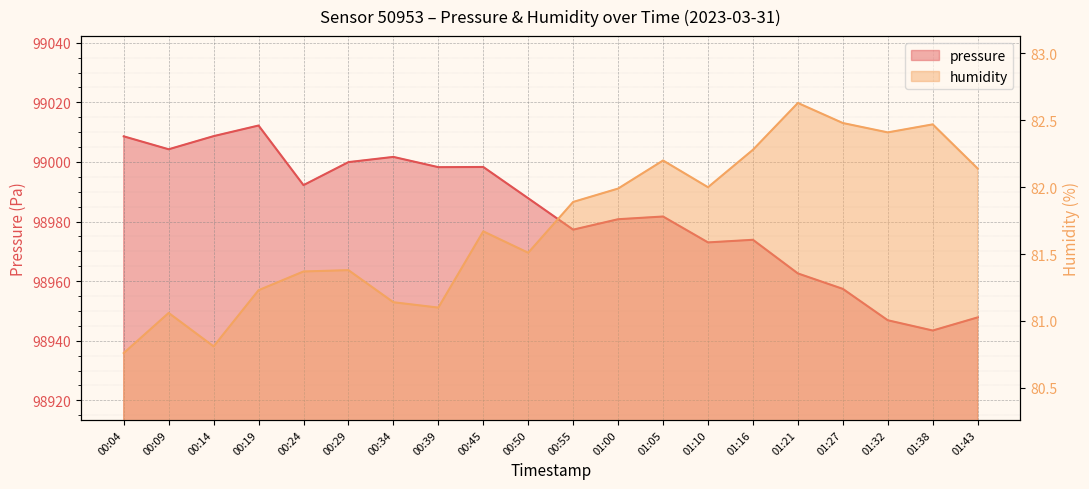

What position from the left is 01:43?

20